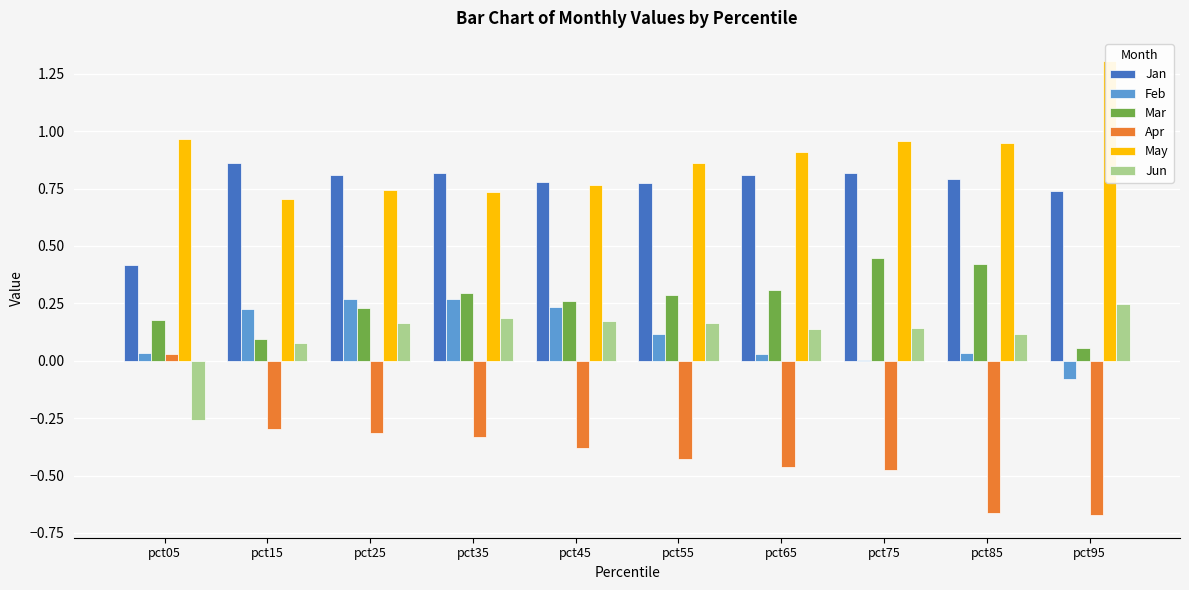

What is the value of the May bar at the 4th from the left?

0.7